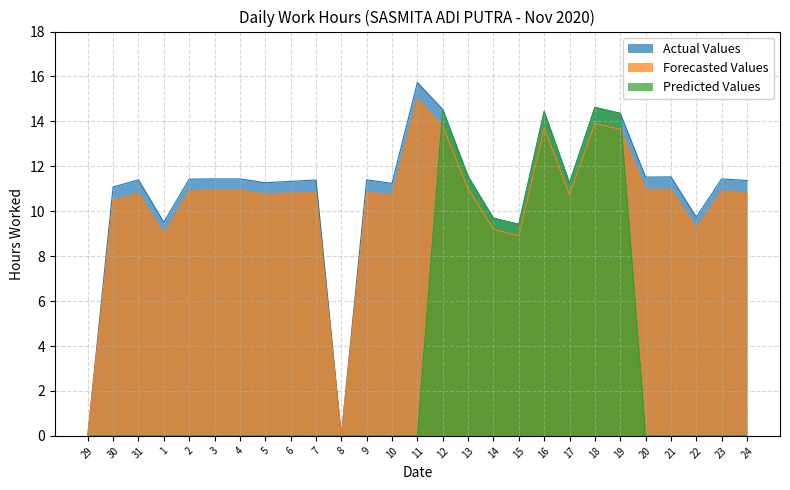

How many values in the Forecasted Values series exceed 10?

21